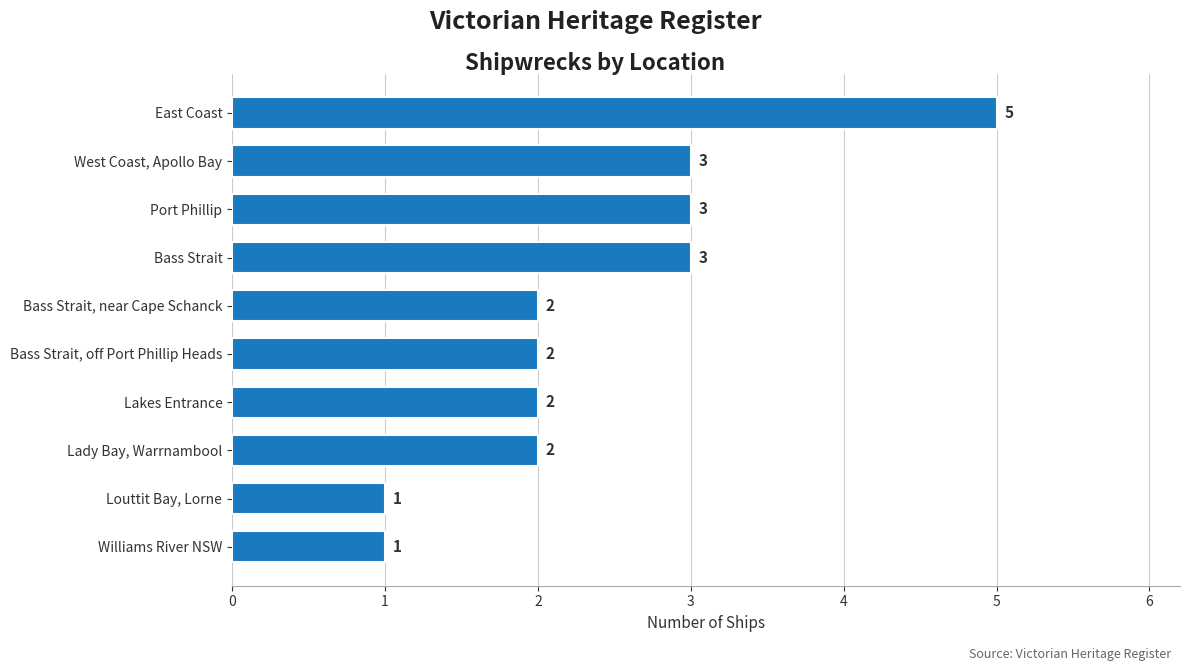

How many values are between 2 and 3?

7